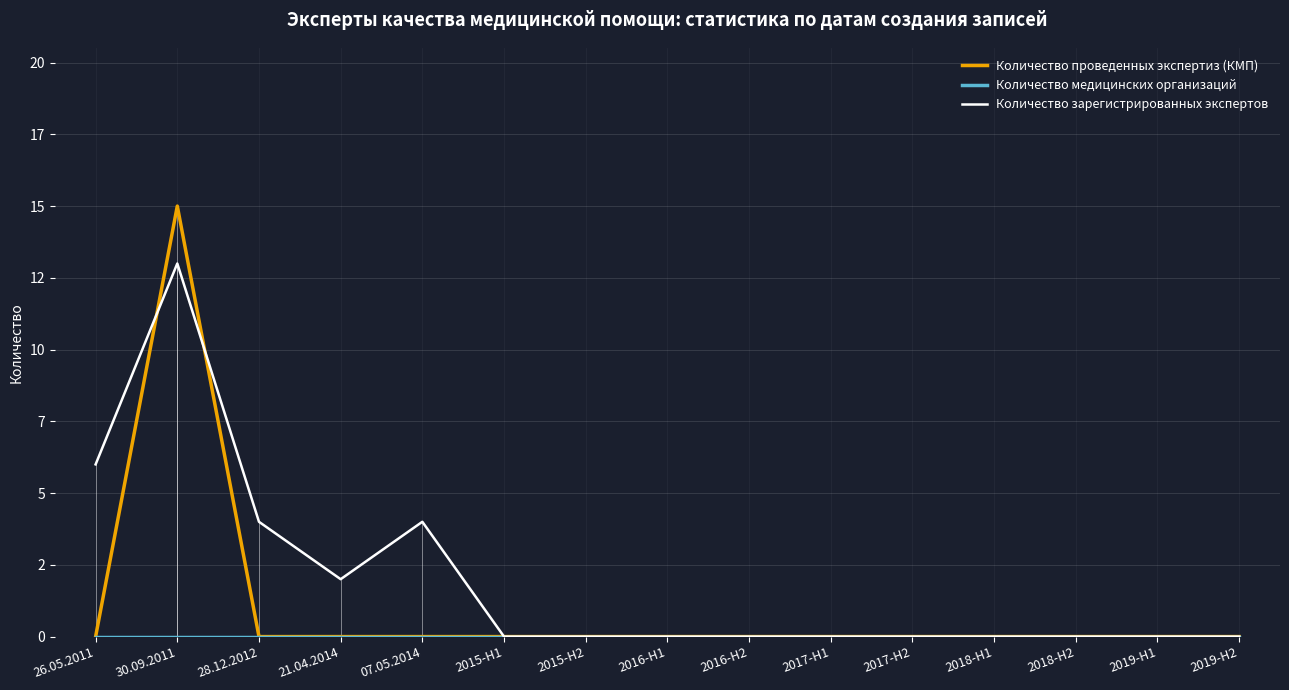

Between 21.04.2014 and 2019-H2, which series saw the biggest shift?

Количество зарегистрированных экспертов